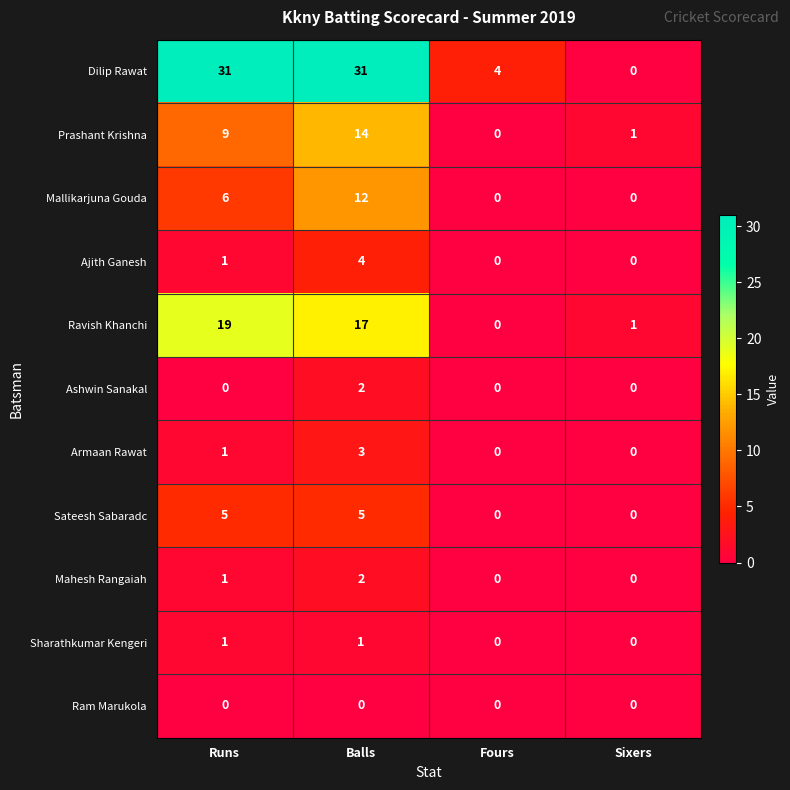

Which category has the highest value in the Mallikarjuna Gouda series?

Balls